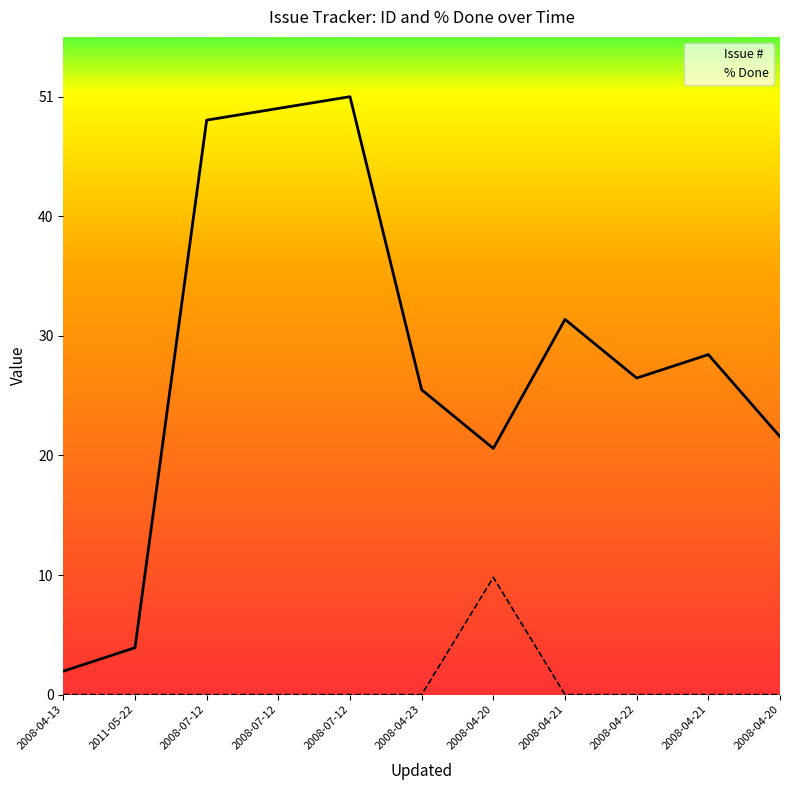

At which label does Issue # first exceed 27?

2008-07-12